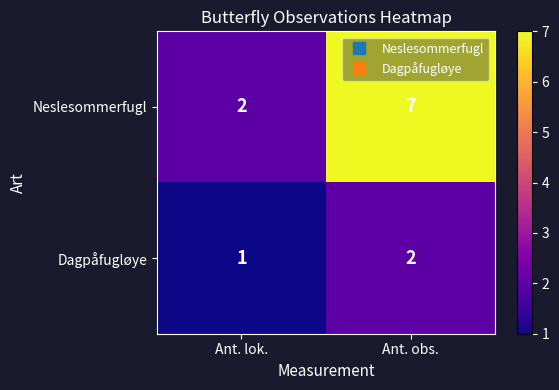

Which series has the largest total across all categories?

Neslesommerfugl